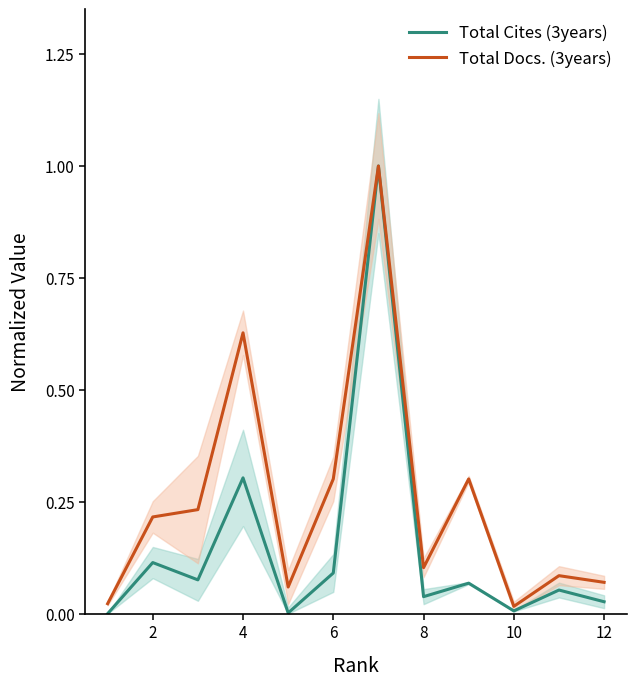

How many positive values does the Total Cites (3years) series have?

11